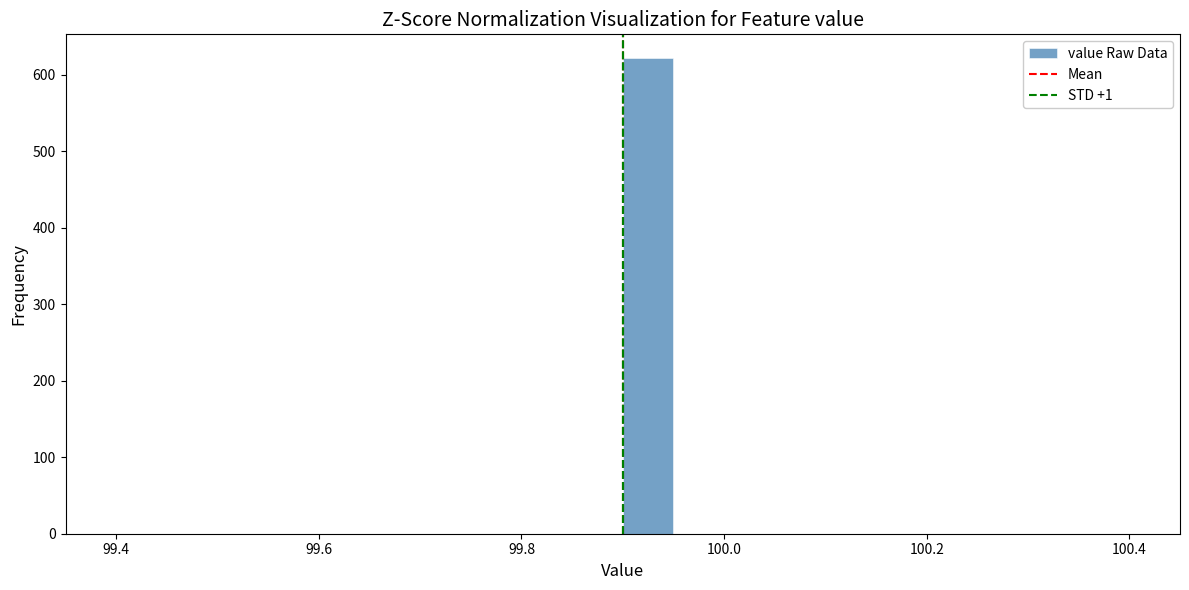

Around what value on the x-axis is the tallest bar? Give the approximate position of its centre, as read against the axis.

99.92